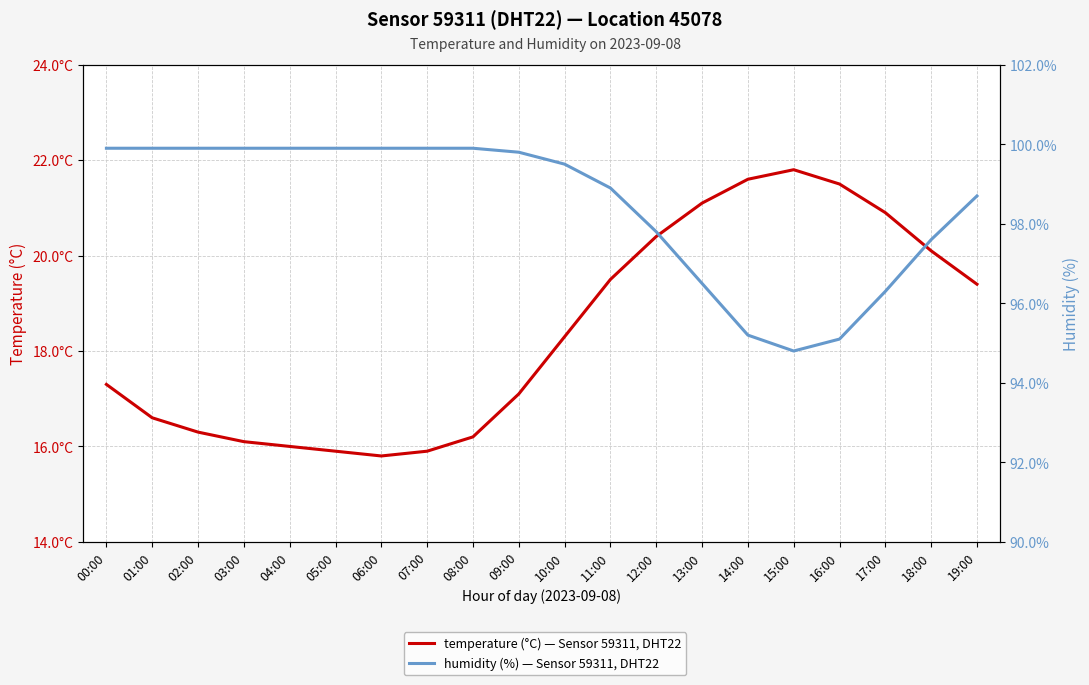

True or false: humidity (%) — Sensor 59311, DHT22 and temperature (°C) — Sensor 59311, DHT22 intersect in this chart.

False